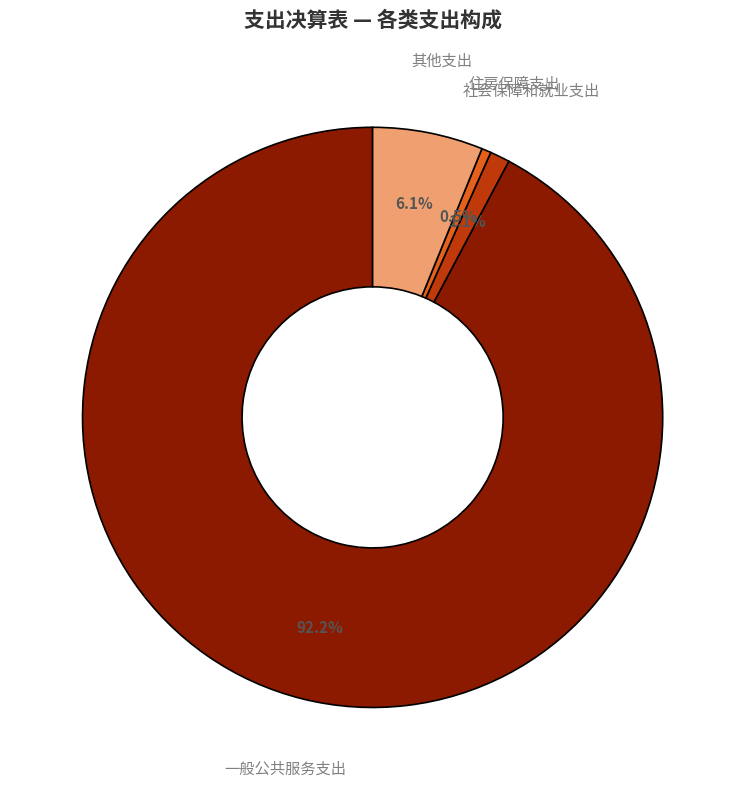

Which slice is the smallest?

住房保障支出